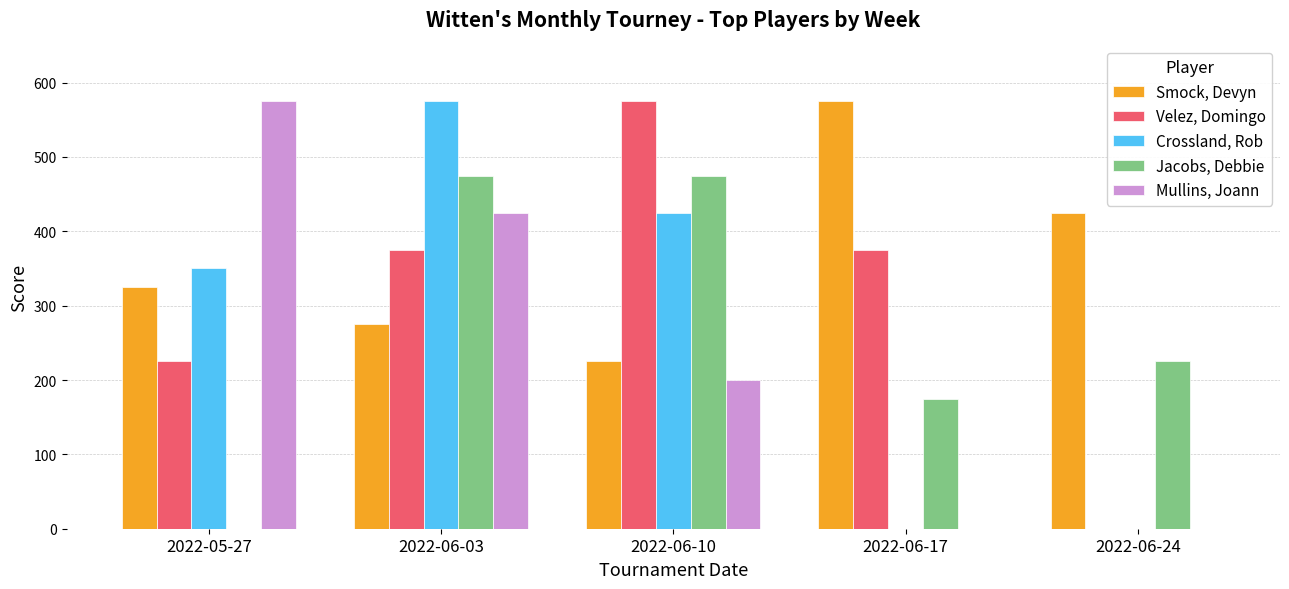

Between 2022-05-27 and 2022-06-10, which series saw the biggest shift?

Jacobs, Debbie